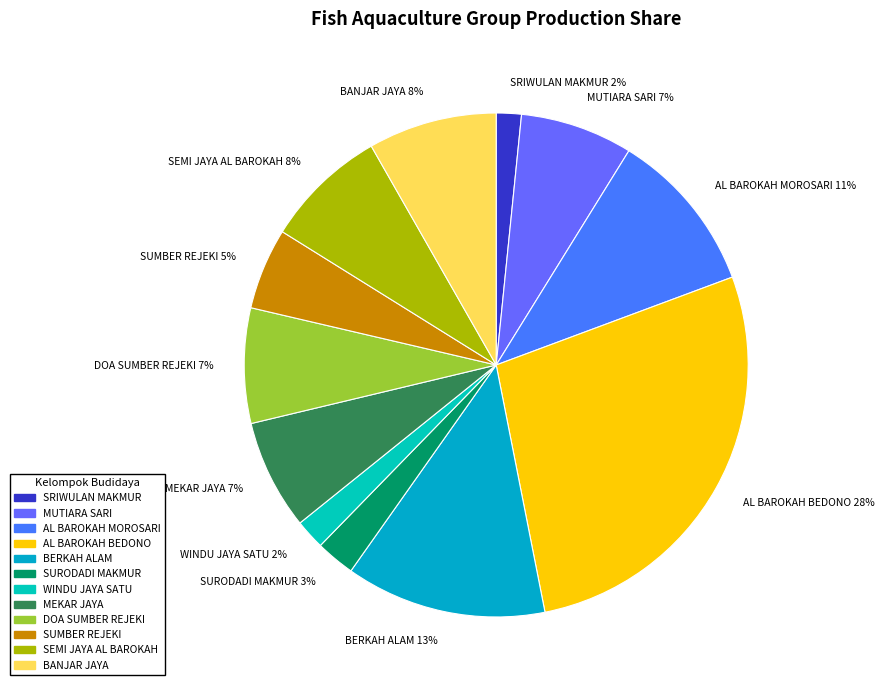

Is the sum of MUTIARA SARI and MEKAR JAYA greater than half?

No